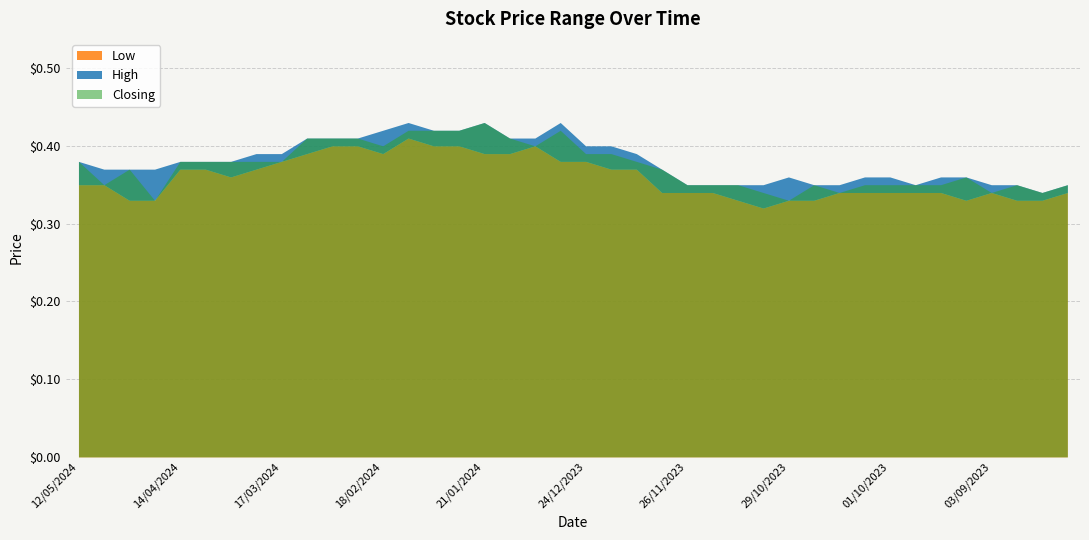

True or false: Low and Closing intersect in this chart.

False